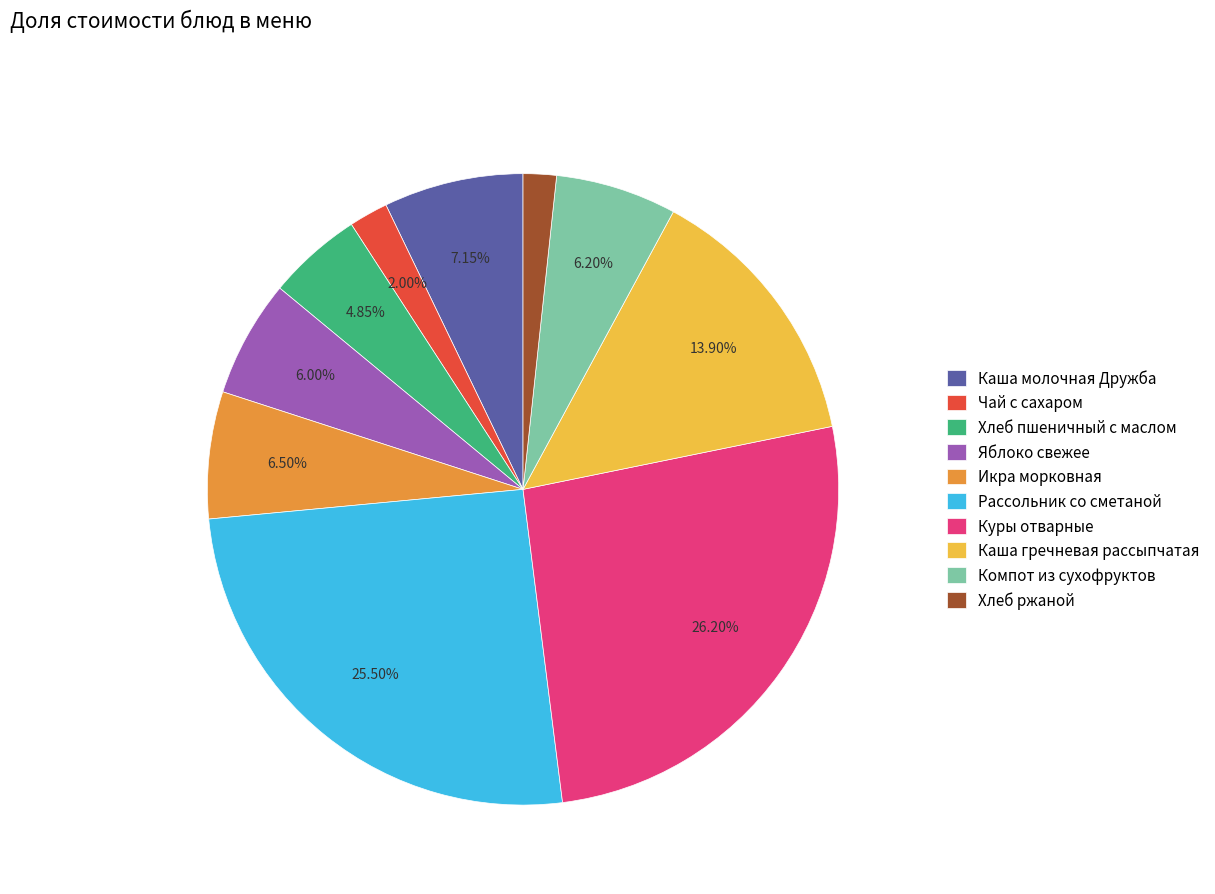

Combined, do Хлеб пшеничный с маслом and Куры отварные account for over 50%?

No